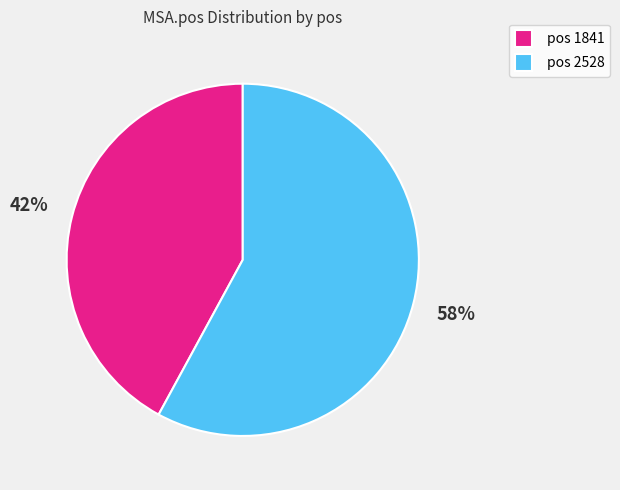

To the nearest percent, what is the difference between the largest and smallest slice percentages?

16%